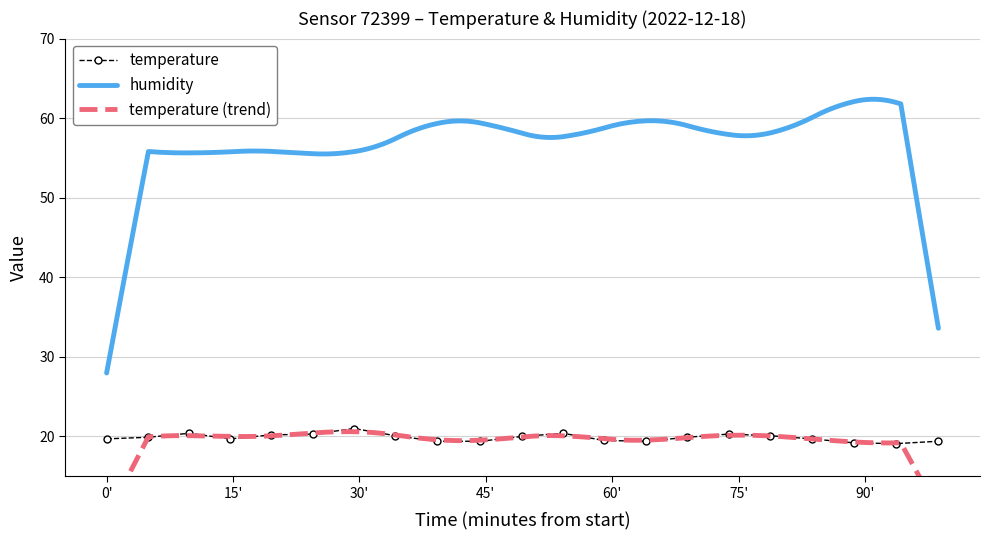

What is the lowest value of the temperature series?

19.1